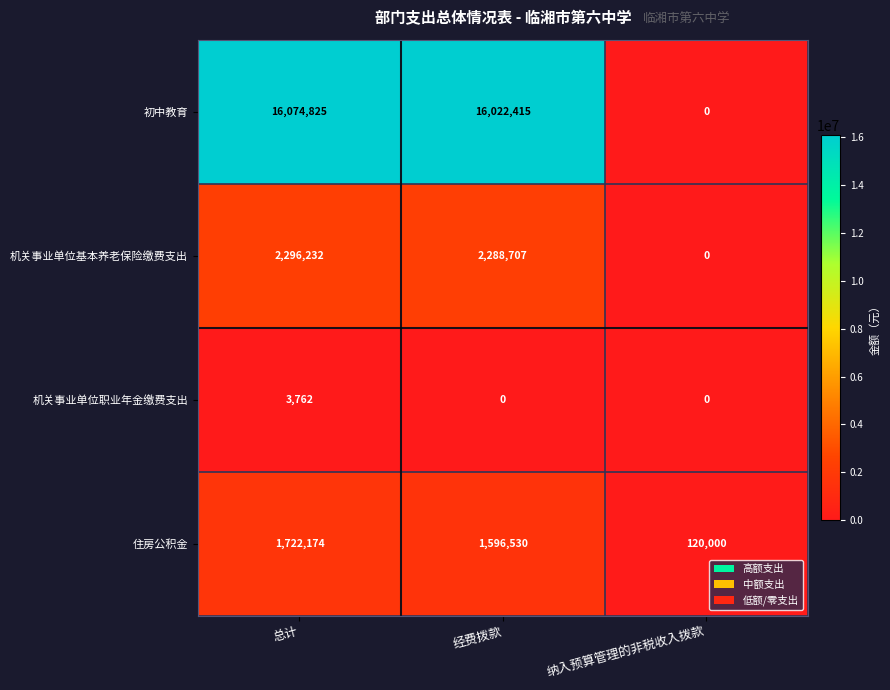

What is the difference between the maximum and minimum values in the 机关事业单位职业年金缴费支出 series?

3762